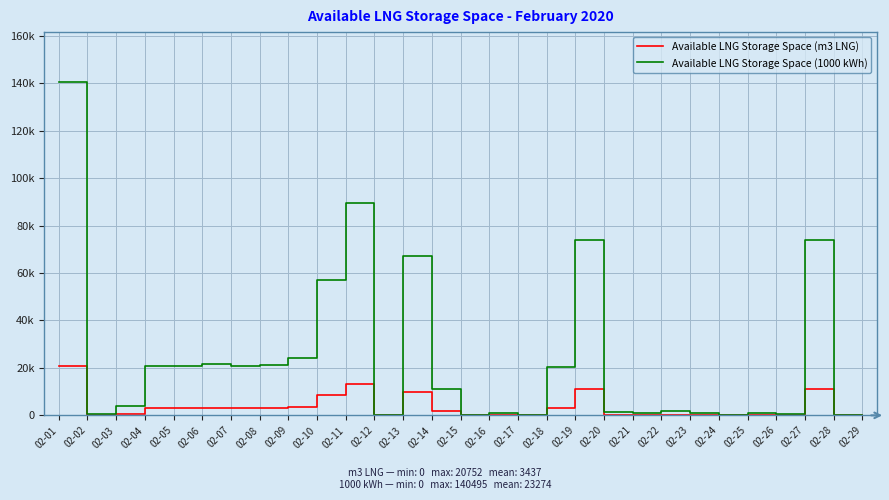

Does the chart have visible grid lines?

Yes